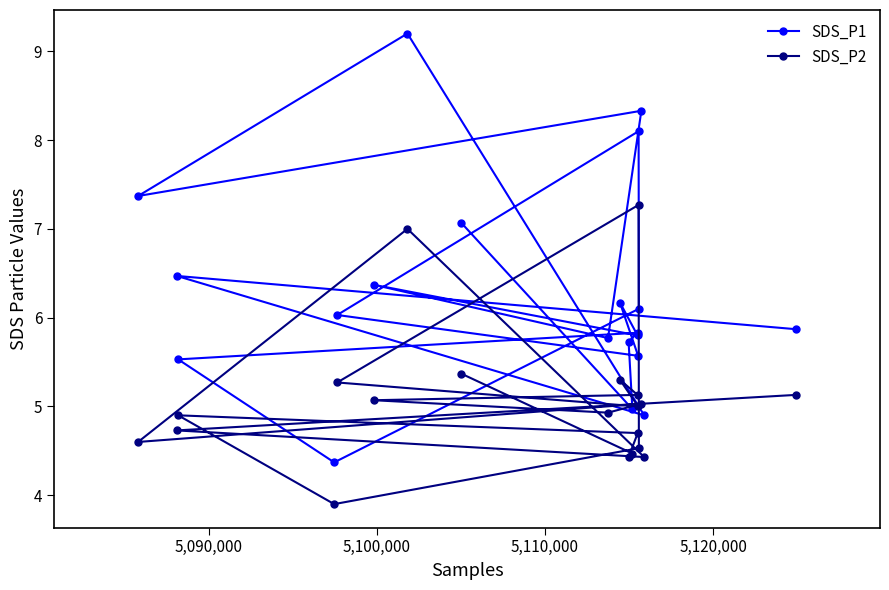

Reading left to right, what are all the values shown in this chart?

SDS_P1: 7.4	6.5	5.5	4.4	6.0	6.4	9.2	7.1	5.8	6.2	5.7	5.0	5.8	5.8	5.6	8.1	6.1	8.3	4.9	5.9
SDS_P2: 4.6	4.7	4.9	3.9	5.3	5.1	7.0	5.4	4.9	5.3	4.4	4.5	5.1	4.7	5.0	7.3	4.5	5.0	4.4	5.1